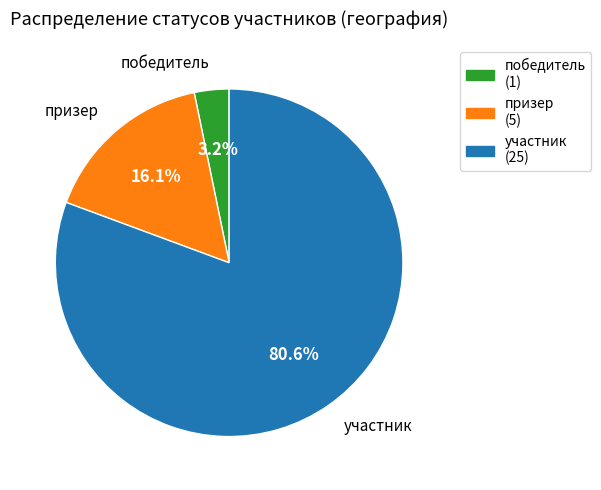

What percentage is the победитель slice, to the nearest percent?

3%